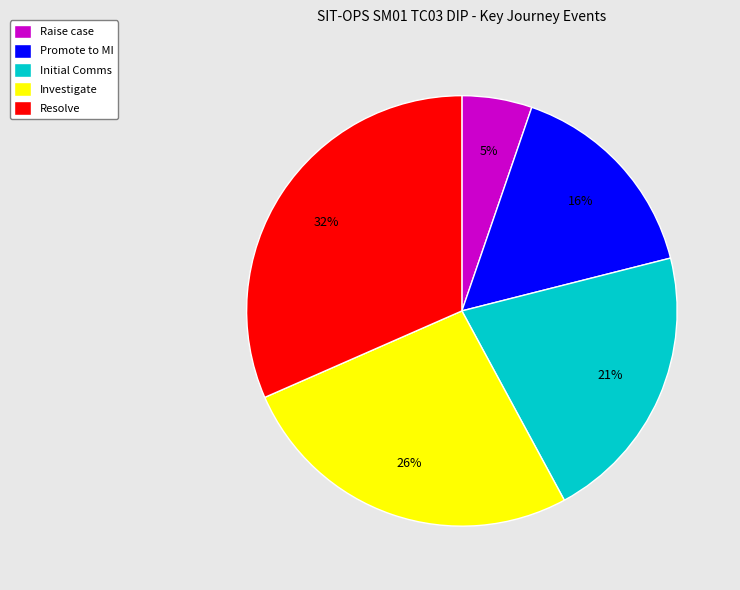

The Initial Comms slice represents 13% of the pie. True or false?

False